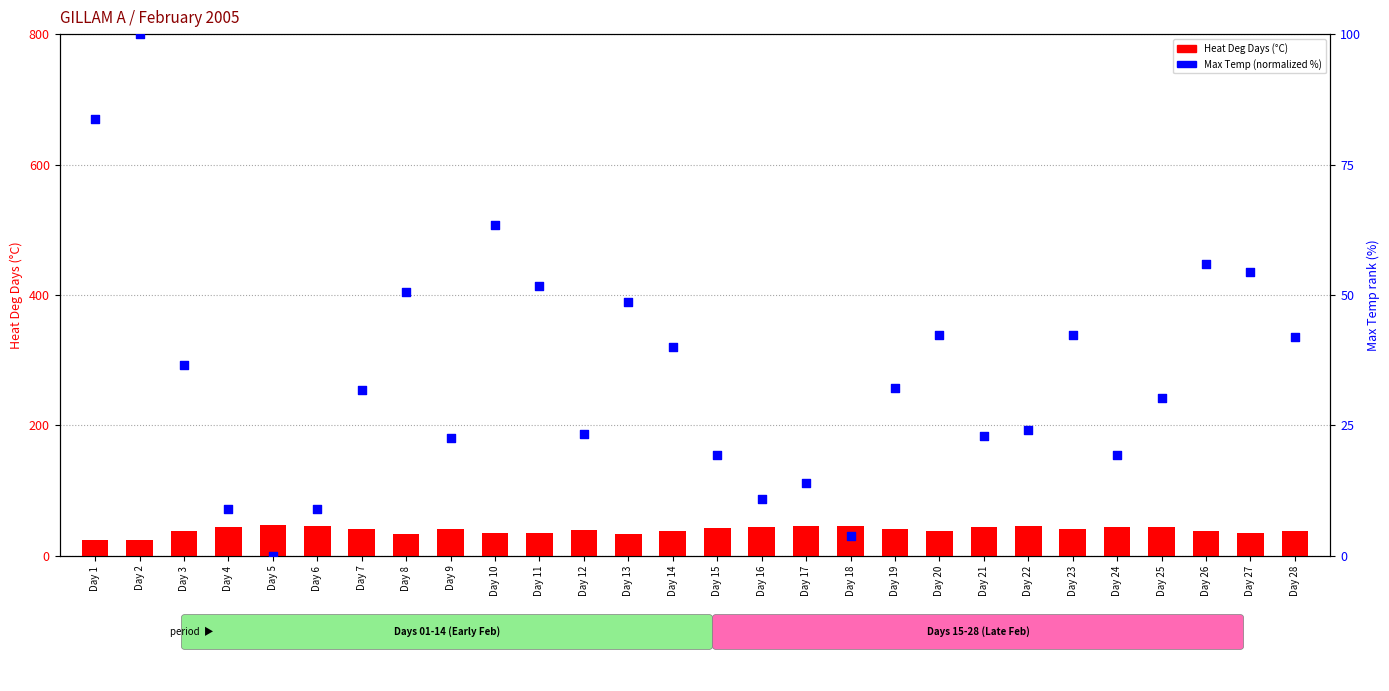

Which series contains the highest Y value?

Max Temp (normalized %)